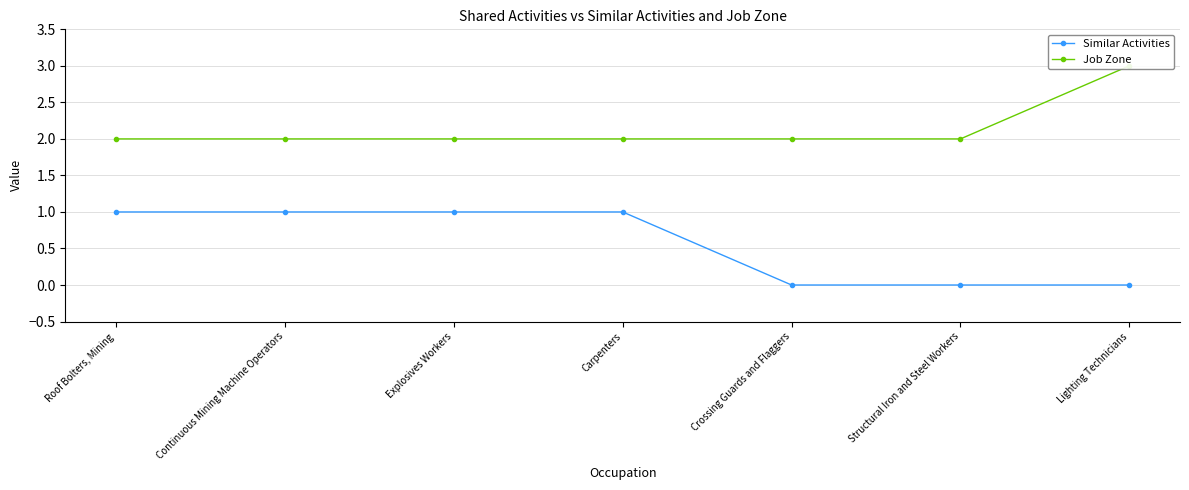

At which category is the sum across all series the highest?

Roof Bolters, Mining